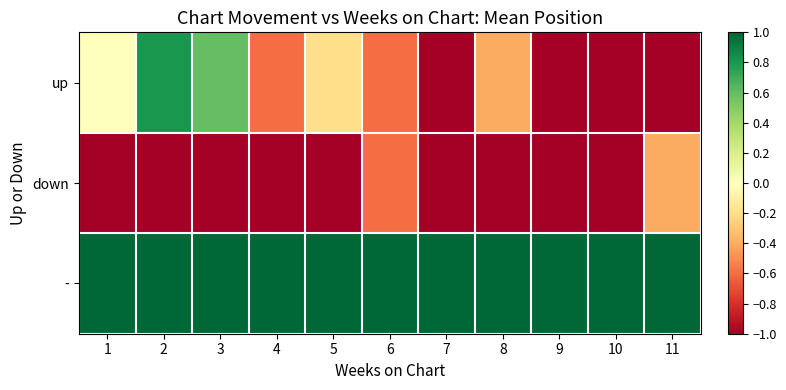

Between 8 and 11, which is larger?

8